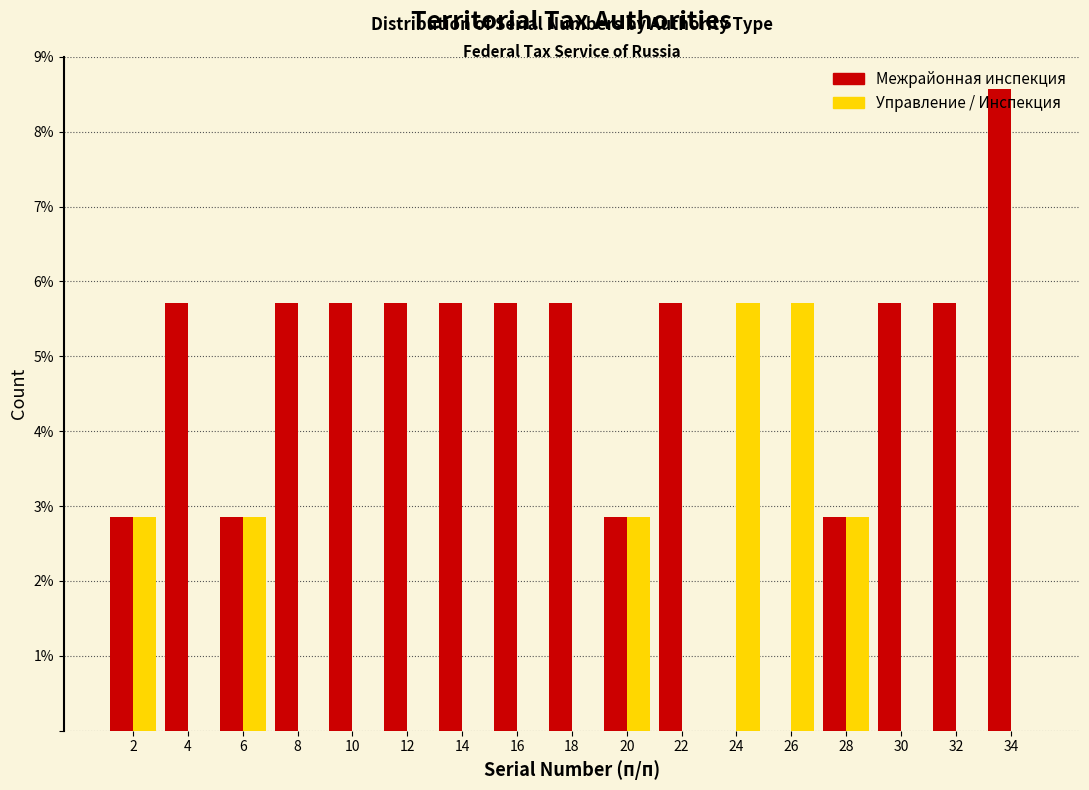

Reading left to right, transcribe this chart: for each range on the x-axis, give the height of each series' bar. The values are not printed on the chart, so give them approximately, as read against the axis.

1 to 3: Межрайонная инспекция=2.9	Управление / Инспекция=2.9
3 to 5: Межрайонная инспекция=5.7	Управление / Инспекция=0
5 to 7: Межрайонная инспекция=2.9	Управление / Инспекция=2.9
7 to 9: Межрайонная инспекция=5.7	Управление / Инспекция=0
9 to 11: Межрайонная инспекция=5.7	Управление / Инспекция=0
11 to 13: Межрайонная инспекция=5.7	Управление / Инспекция=0
13 to 15: Межрайонная инспекция=5.7	Управление / Инспекция=0
15 to 17: Межрайонная инспекция=5.7	Управление / Инспекция=0
17 to 19: Межрайонная инспекция=5.7	Управление / Инспекция=0
19 to 21: Межрайонная инспекция=2.9	Управление / Инспекция=2.9
21 to 23: Межрайонная инспекция=5.7	Управление / Инспекция=0
23 to 25: Межрайонная инспекция=0	Управление / Инспекция=5.7
25 to 27: Межрайонная инспекция=0	Управление / Инспекция=5.7
27 to 29: Межрайонная инспекция=2.9	Управление / Инспекция=2.9
29 to 31: Межрайонная инспекция=5.7	Управление / Инспекция=0
31 to 33: Межрайонная инспекция=5.7	Управление / Инспекция=0
33 to 35: Межрайонная инспекция=8.6	Управление / Инспекция=0